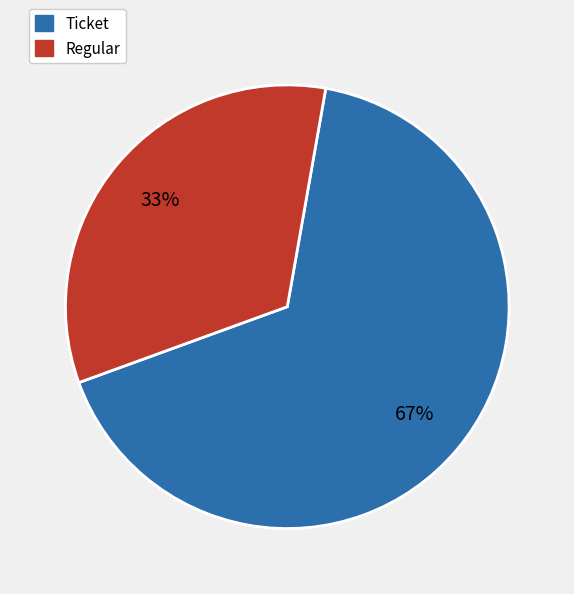

Is there any slice that represents more than half of the pie?

Yes